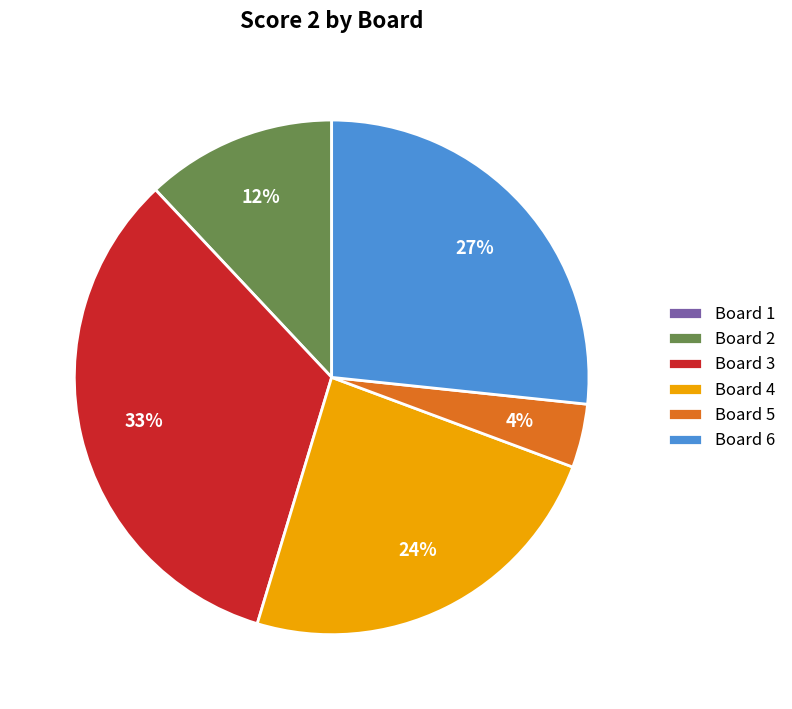

Combined, do Board 2 and Board 5 account for over 50%?

No